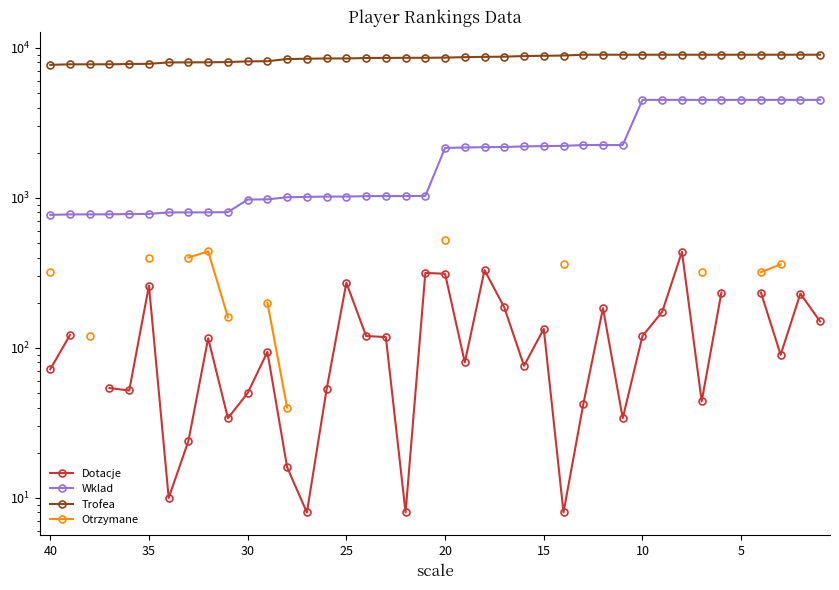

The value of Trofea at 5 is 13872.7. True or false?

False